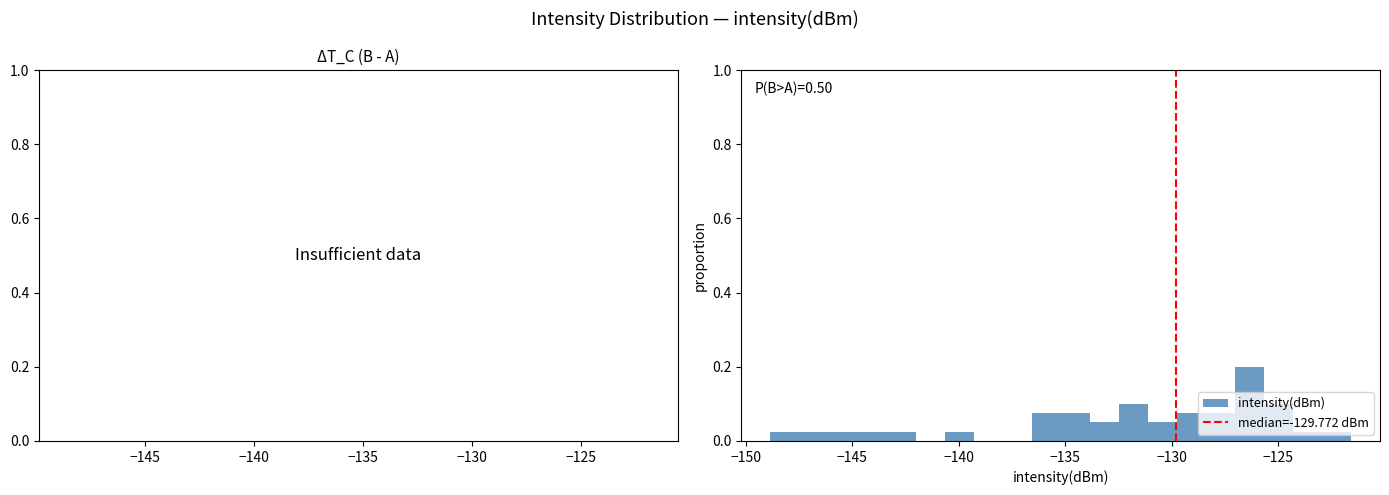

Around what value on the x-axis is the tallest bar? Give the approximate position of its centre, as read against the axis.

-126.5